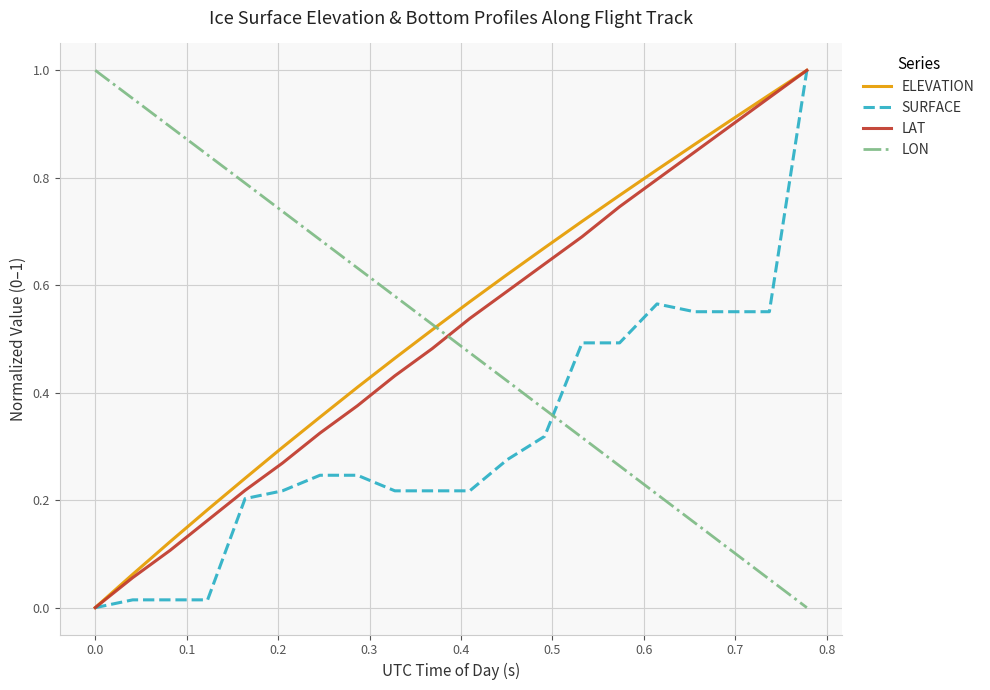

After their last crossing, which series has the higher values: LON or LAT?

LAT